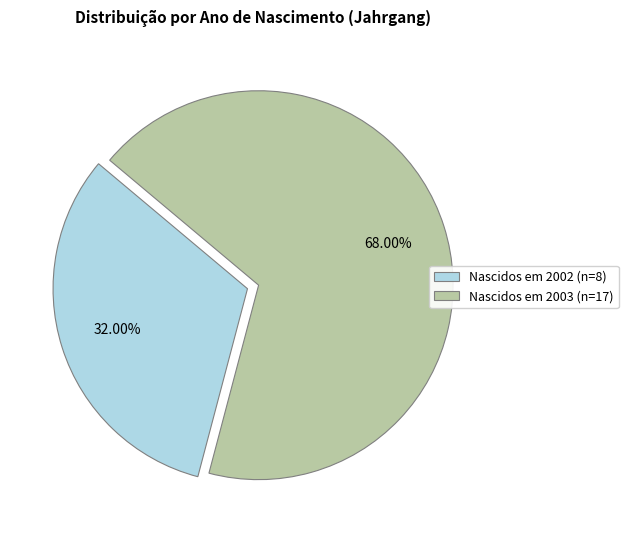

Approximately how many times larger is the value at Nascidos em 2003 (n=17) compared to Nascidos em 2002 (n=8)?

2.1